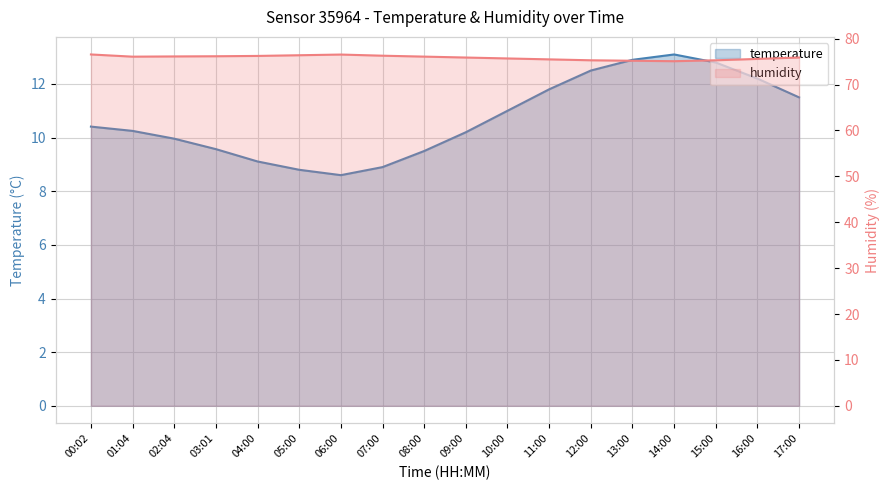

What is the total value across all series at 08:00?

85.6